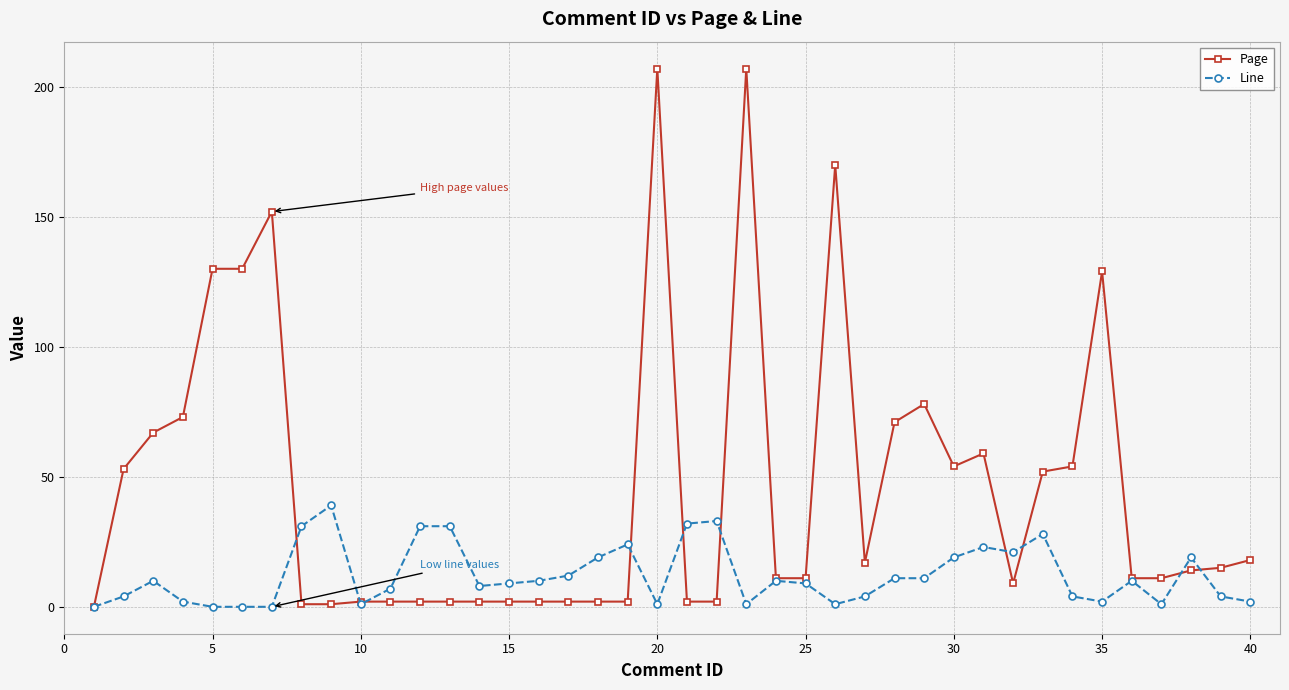

What is the maximum value shown in the chart?

207